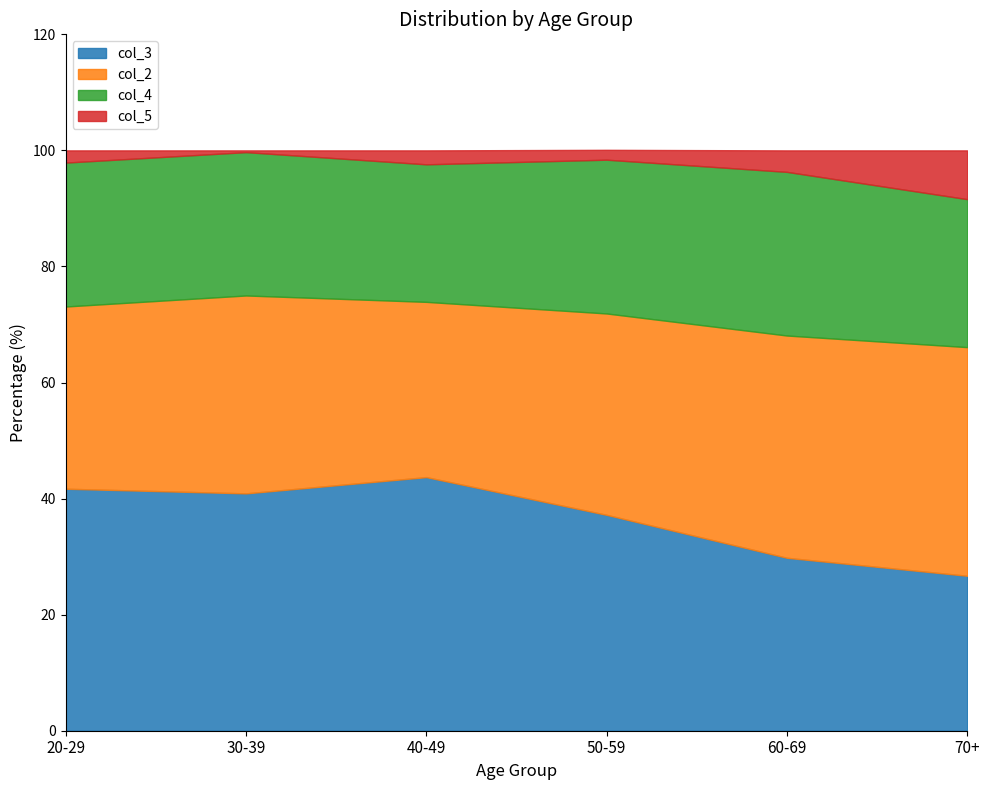

True or false: col_5 and col_3 cross at least once.

False